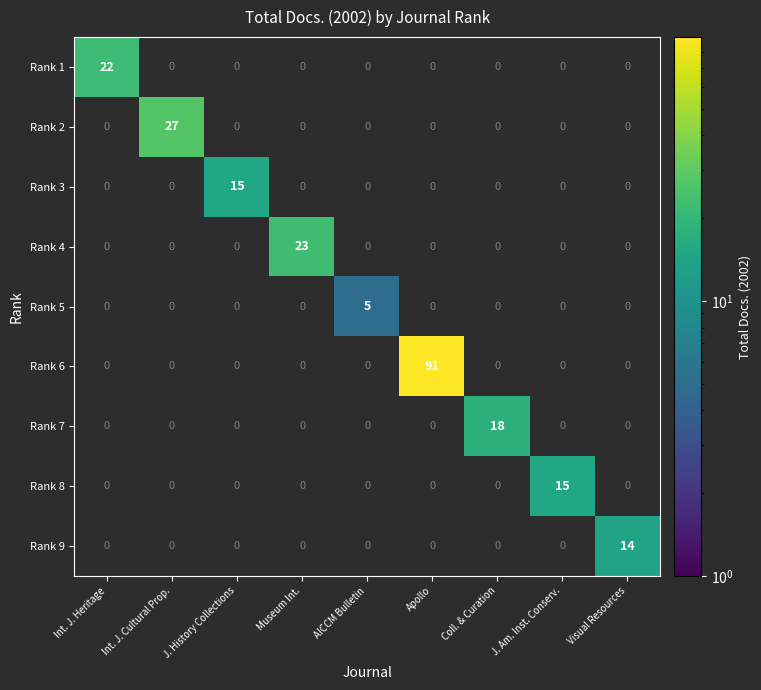

What is the total value across all series at J. Am. Inst. Conserv.?

15